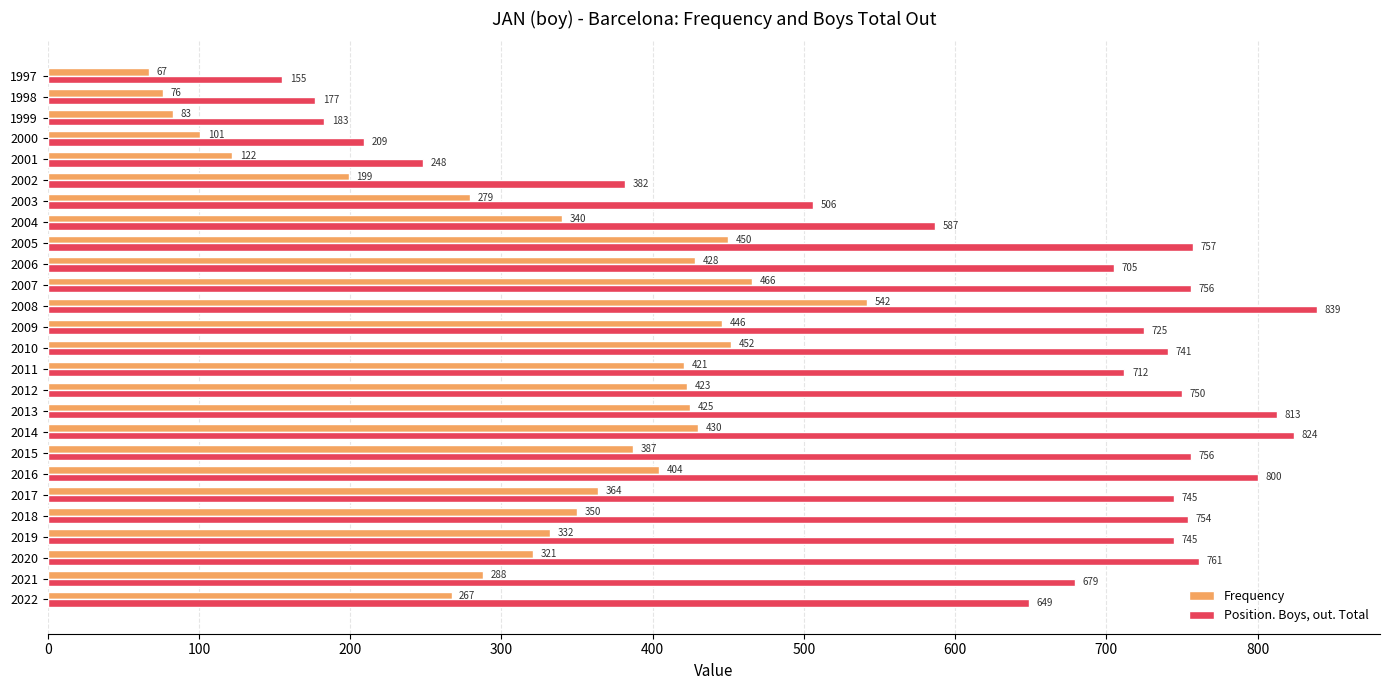

What are all the series names shown in the legend?

Frequency, Position. Boys, out. Total